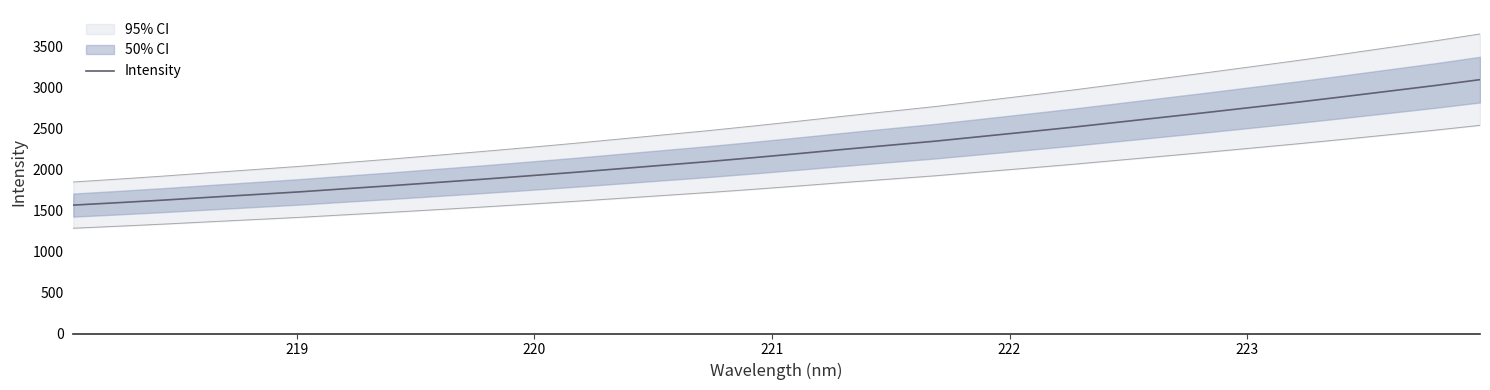

Reading left to right, list all the values displayed in this chart.

1565.3	1595.3	1626.8	1660.9	1694.1	1727.5	1765.4	1802.2	1841.1	1880.3	1921.2	1963.2	2007.6	2052.1	2096.7	2144.7	2194.8	2246.6	2296.2	2345.6	2401.6	2457.6	2514.3	2574.7	2635.5	2696.4	2759.0	2821.9	2887.8	2955.1	3022.6	3094.8